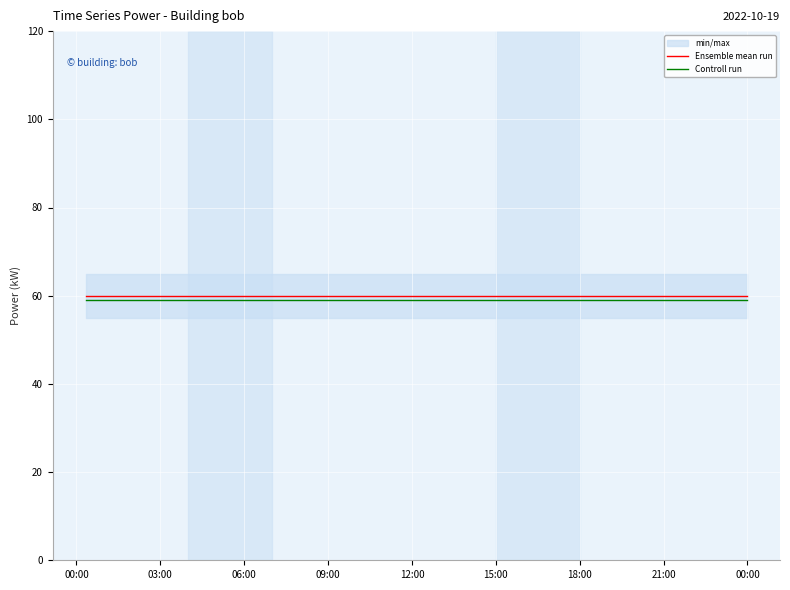

What is the highest value of the Ensemble mean run series?

60